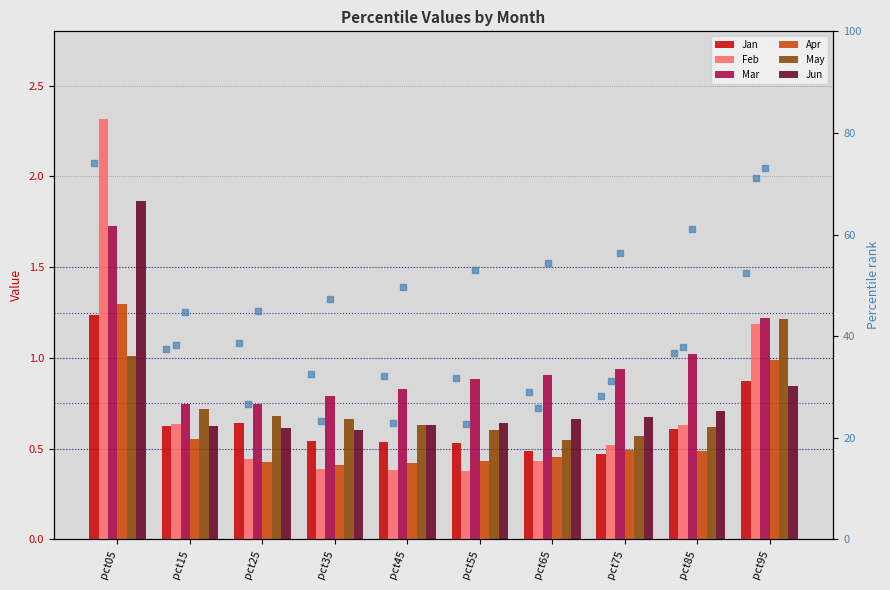

Which series has the widest spread of Y values?

Feb